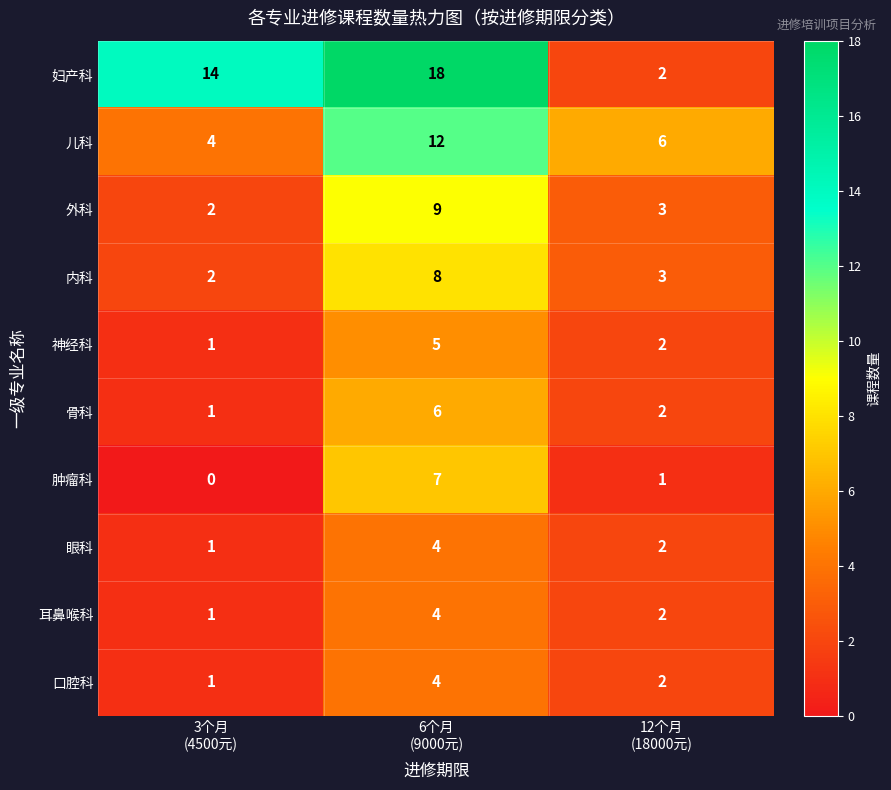

What is the sum of all 骨科 values?

9